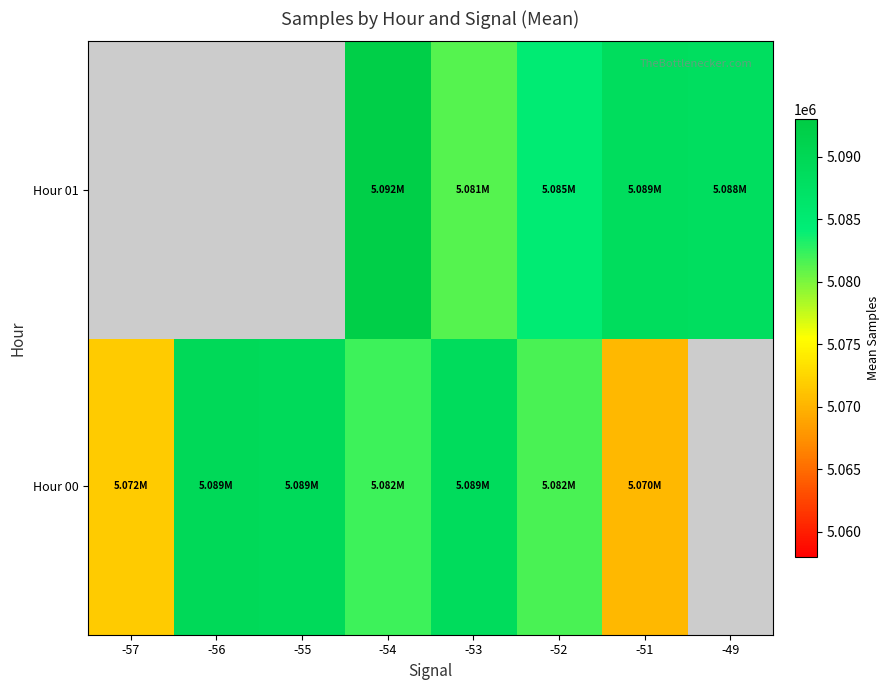

How many values in Hour 00 are above zero?

7